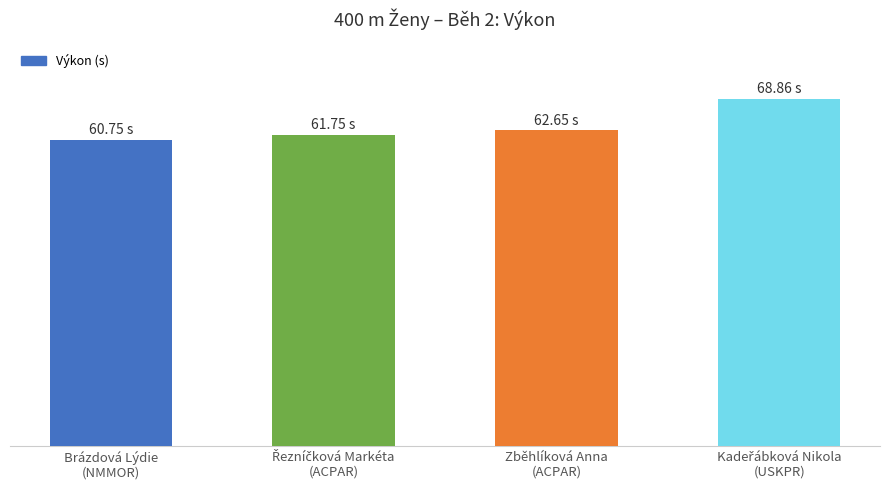

Does the chart contain stacked bars?

No